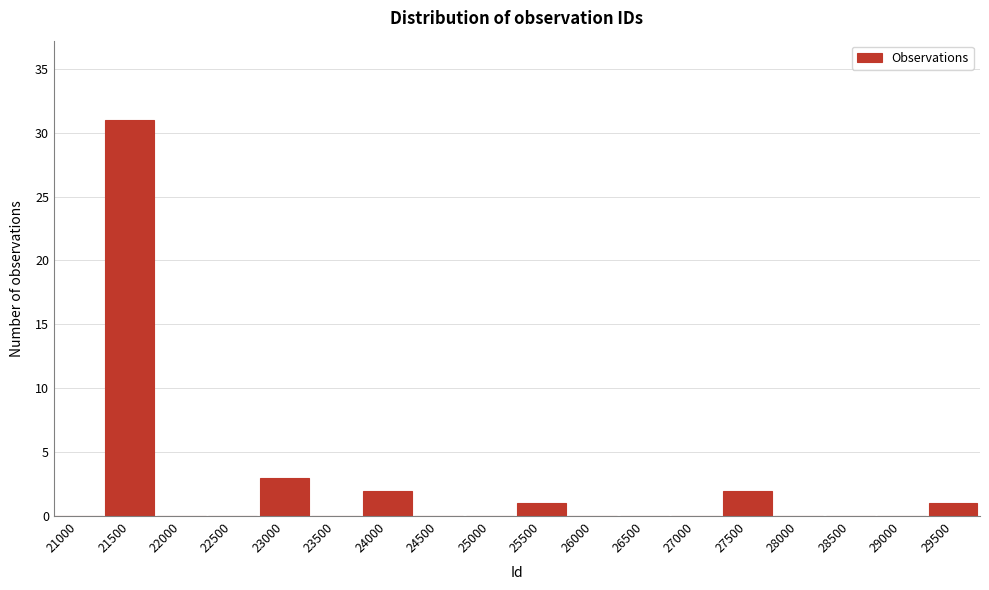

Reading left to right, what are all the values shown in this chart?

21000=0	21500=31	22000=0	22500=0	23000=3	23500=0	24000=2	24500=0	25000=0	25500=1	26000=0	26500=0	27000=0	27500=2	28000=0	28500=0	29000=0	29500=1